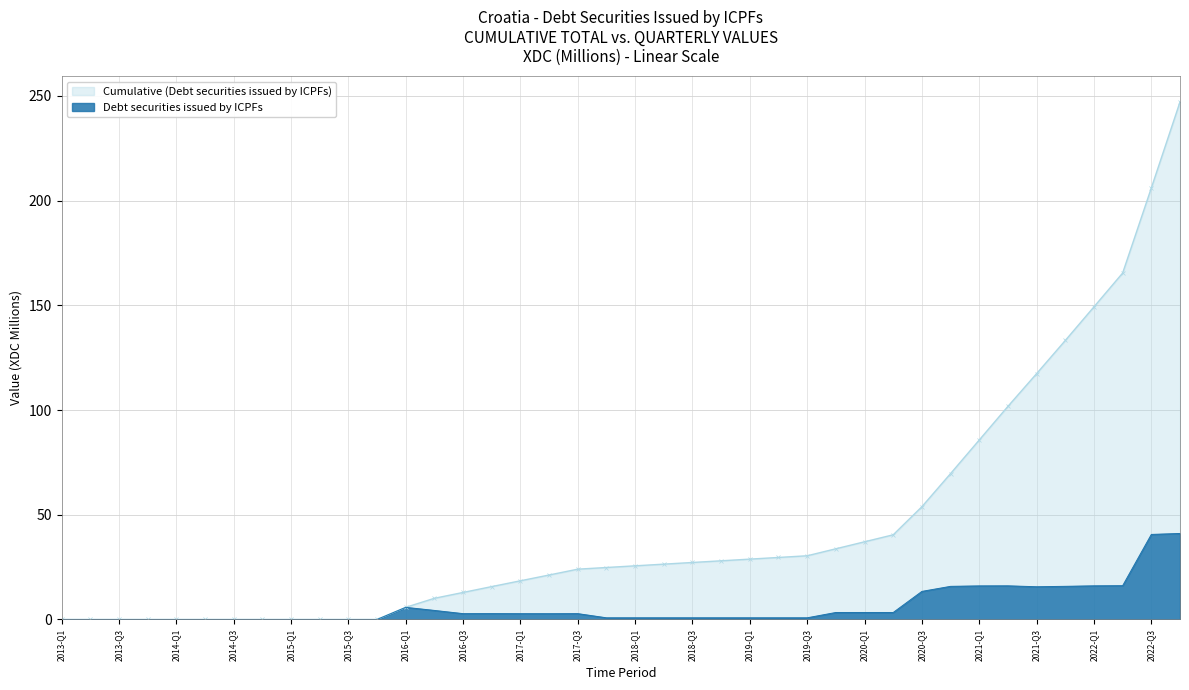

Which series has the largest range (max minus min)?

Cumulative (Debt securities issued by ICPFs)